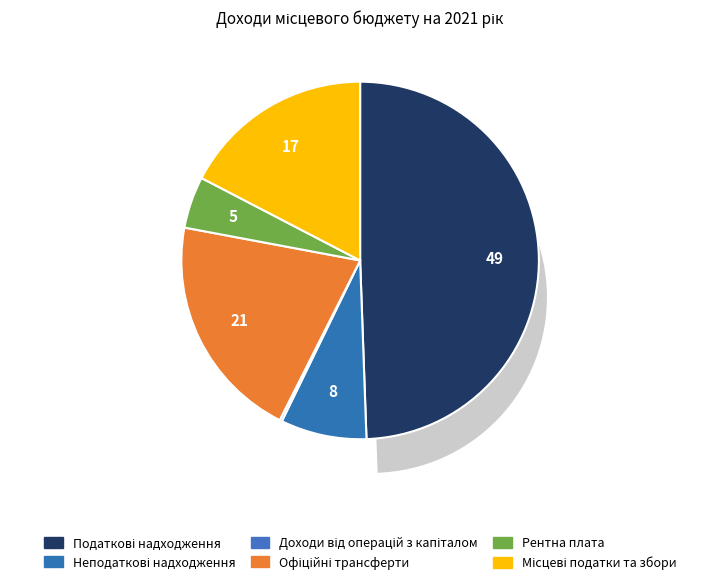

Which slice is the largest?

Податкові надходження